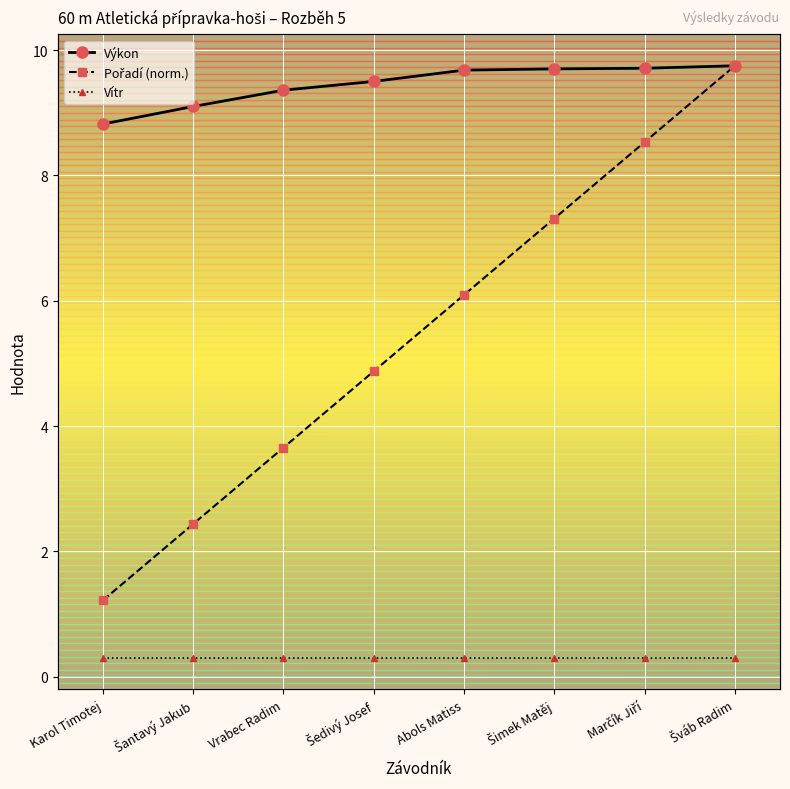

Where is Pořadí (norm.) nearest to the value 5?

Šedivý Josef